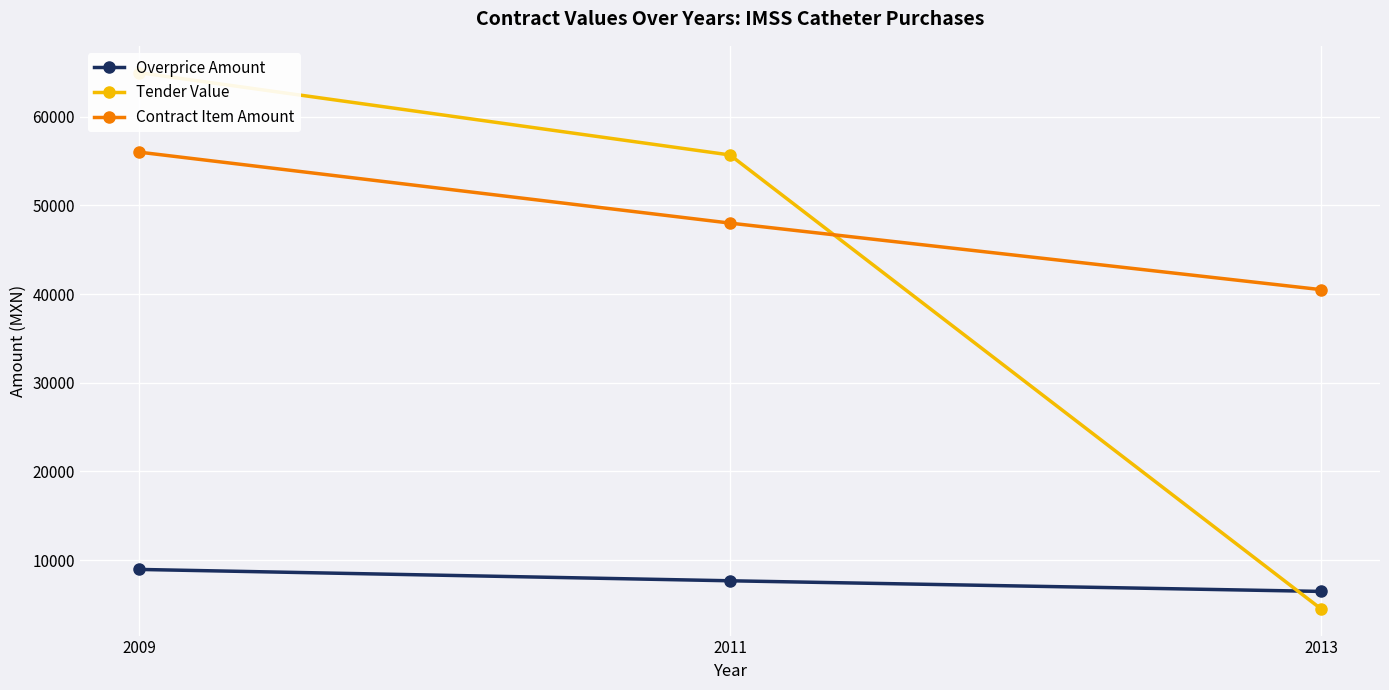

Is it true that Overprice Amount equals 3165 at 2013?

False